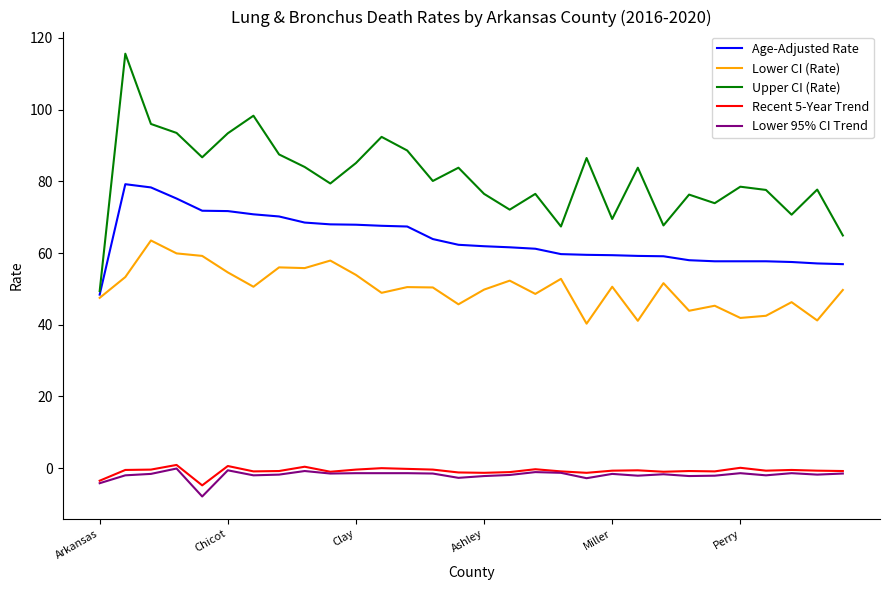

What is the minimum value for Upper CI (Rate)?

49.4